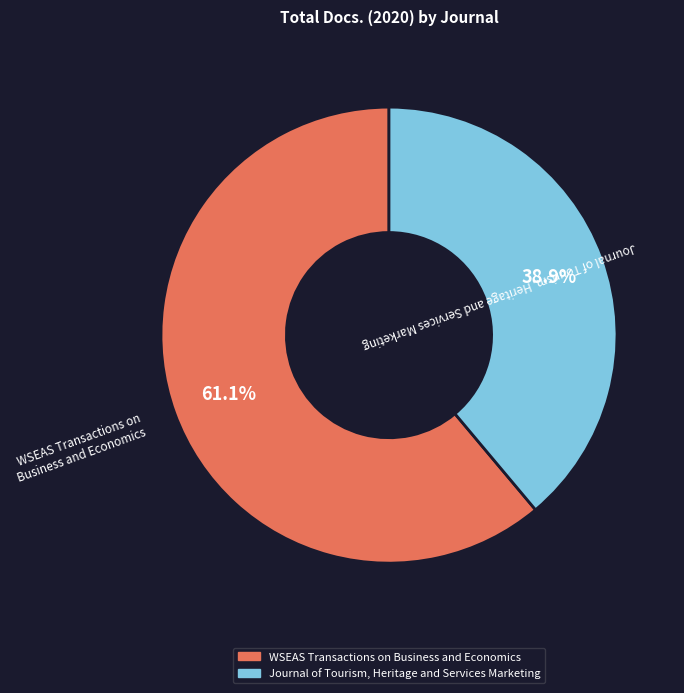

To the nearest percent, what is the combined percentage of WSEAS Transactions on Business and Economics and Journal of Tourism, Heritage and Services Marketing?

100%